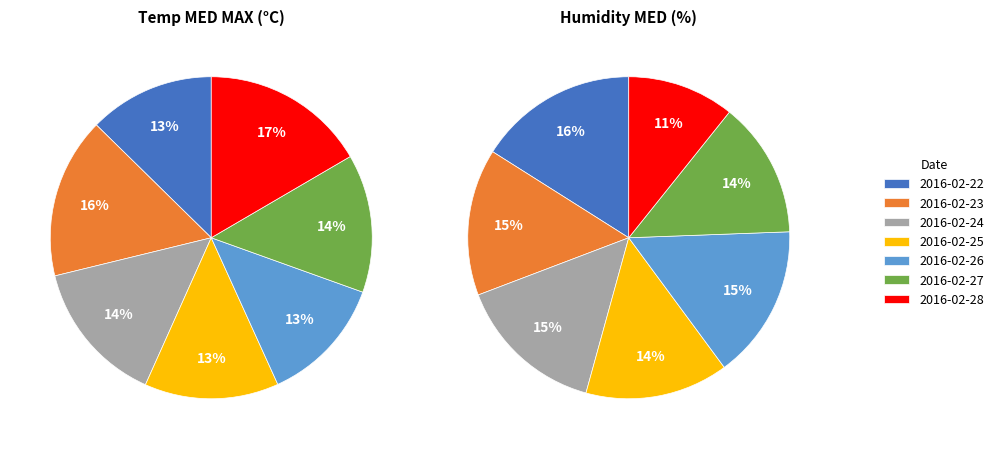

What is the smallest slice in the pie chart?

2016-02-22